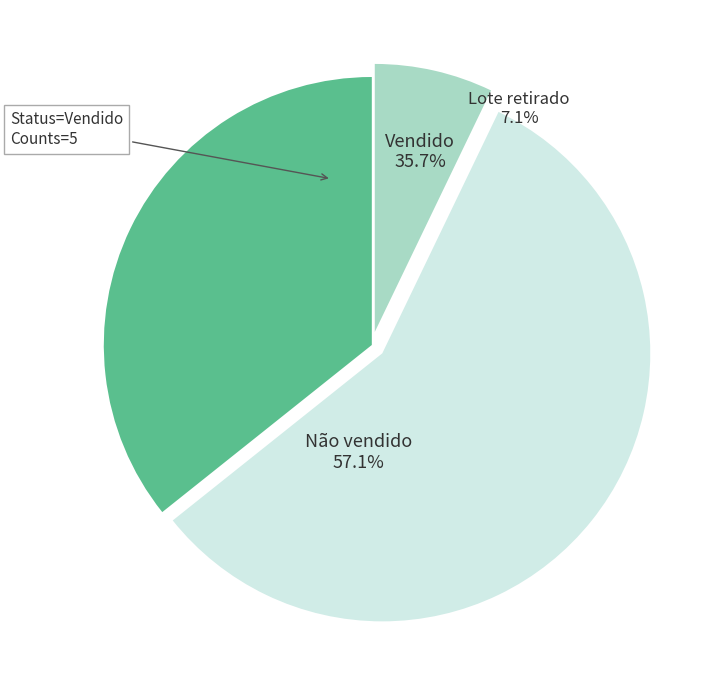

To the nearest percent, what is the combined percentage of Não vendido and Lote retirado?

64%